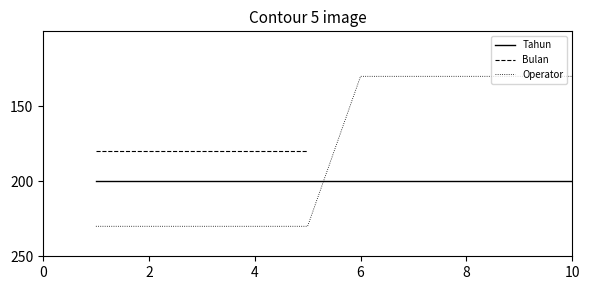

Rank the series by their average value, from highest to lowest.

Tahun, Bulan, Operator